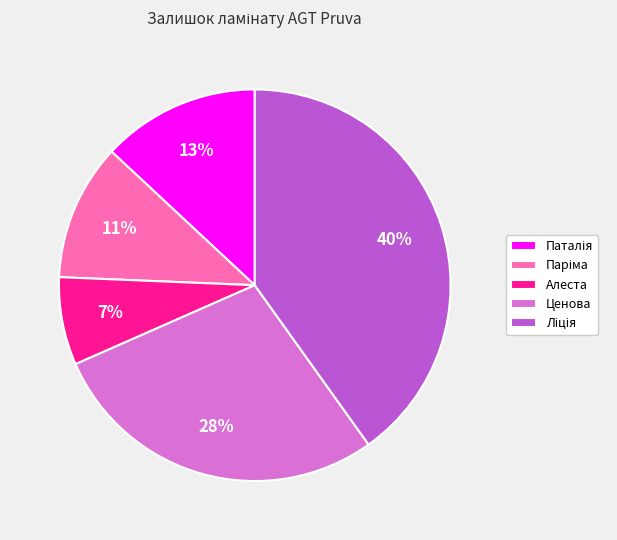

Which slice is the smallest?

Алеста